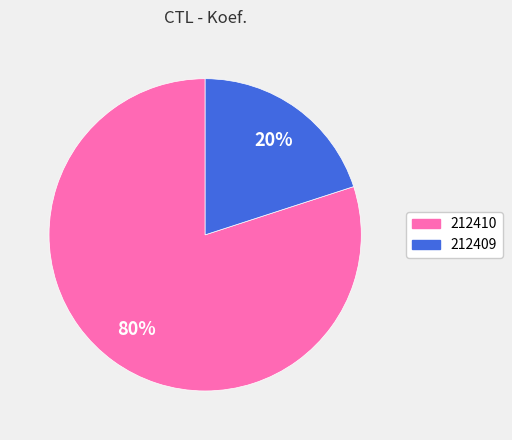

To the nearest percent, what is the average slice percentage?

50%